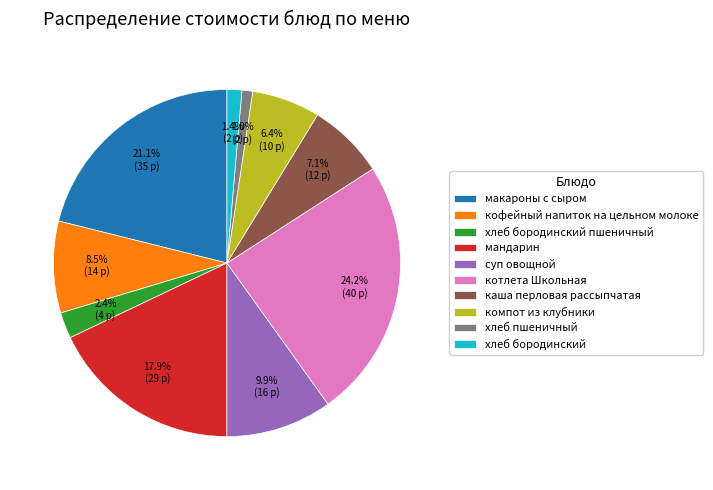

Between компот из клубники and суп овощной, which is larger?

суп овощной